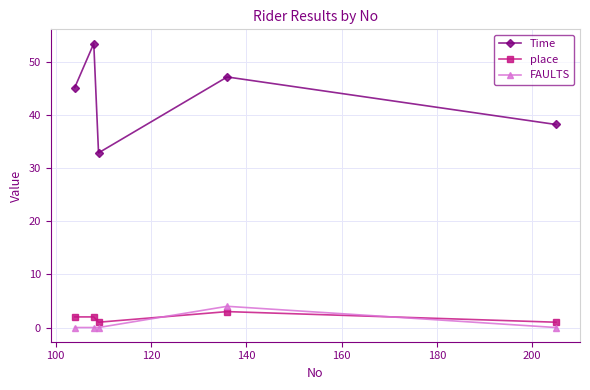

Reading right to left, transcribe all the data shown in this chart.

Time: 38.3	47.2	32.9	53.5	45.2
place: 1.0	3.0	1.0	2.0	2.0
FAULTS: 0.0	4.0	0.0	0.0	0.0